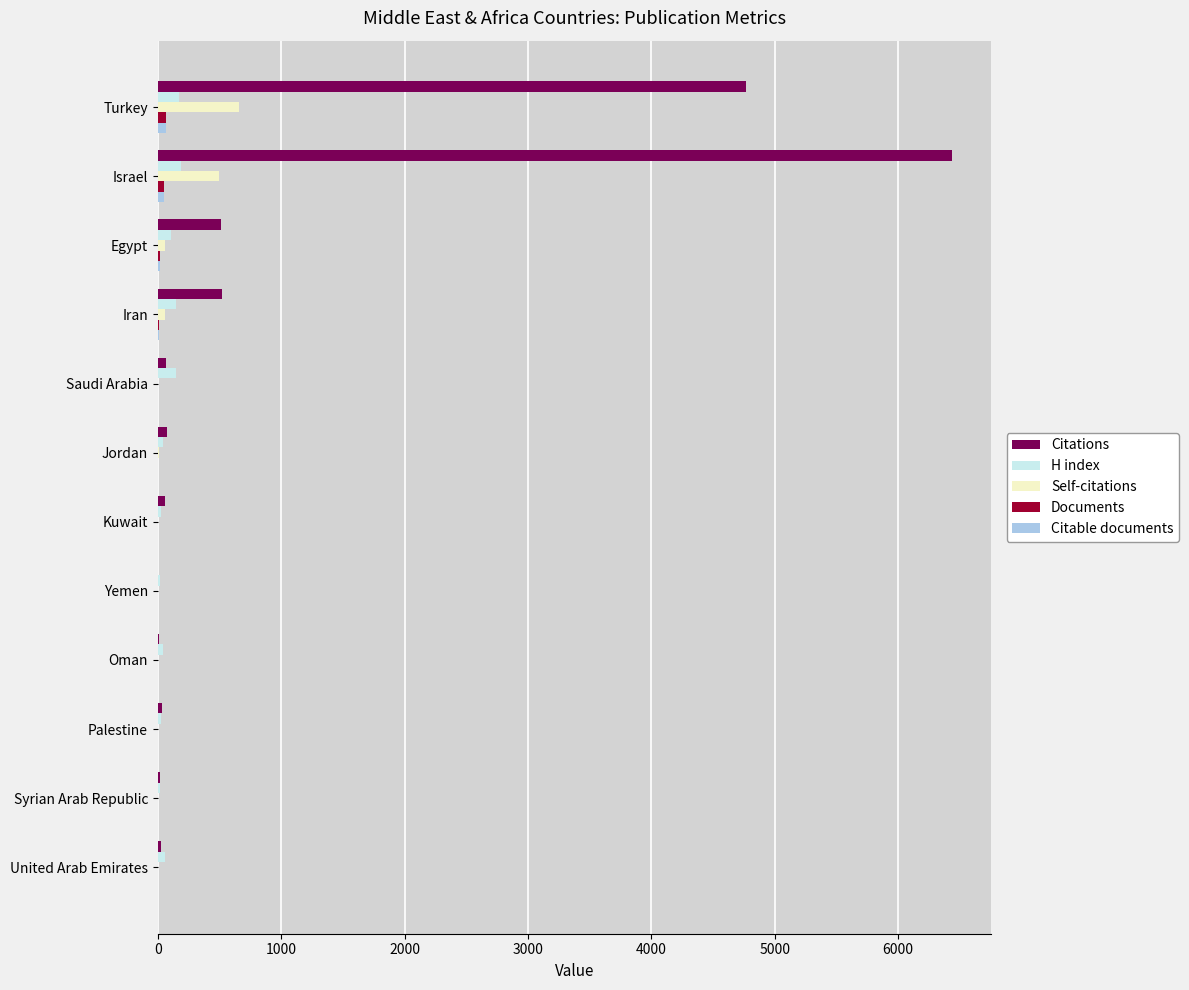

At which label is Citations closest to 3217?

Turkey